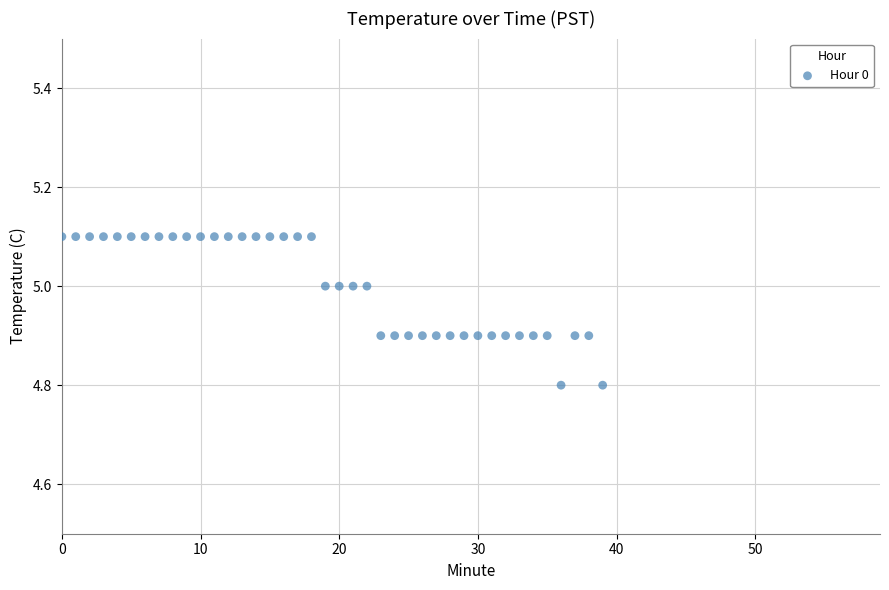

Count the number of points in this scatter plot.

40